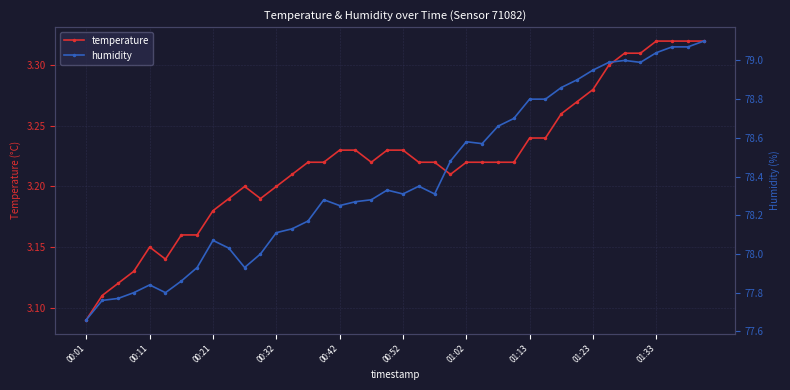

Which series changed the most between 00:01 and 23?

humidity